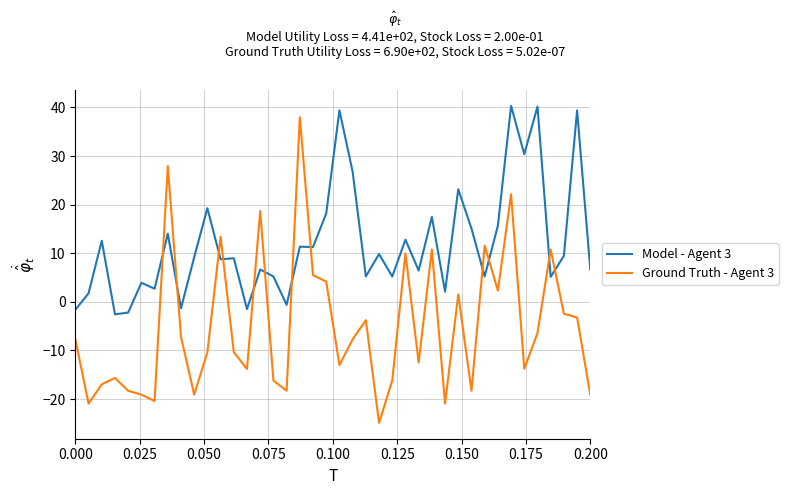

What is the difference between the maximum and minimum values in the Model - Agent 3 series?

42.9